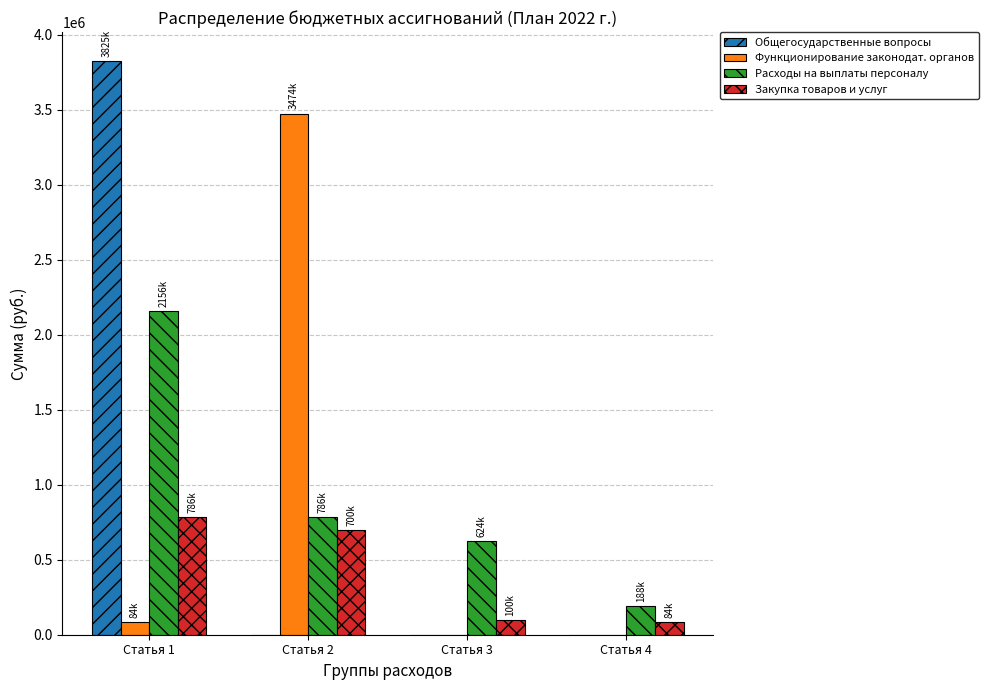

What is the sum of all Общегосударственные вопросы values?

3825395.9